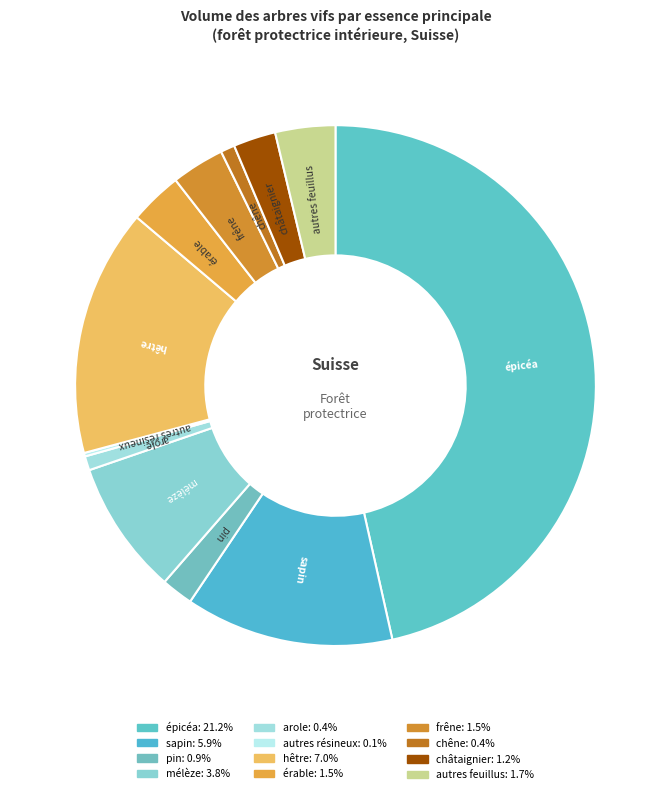

Does châtaignier represent more than half of the total?

No